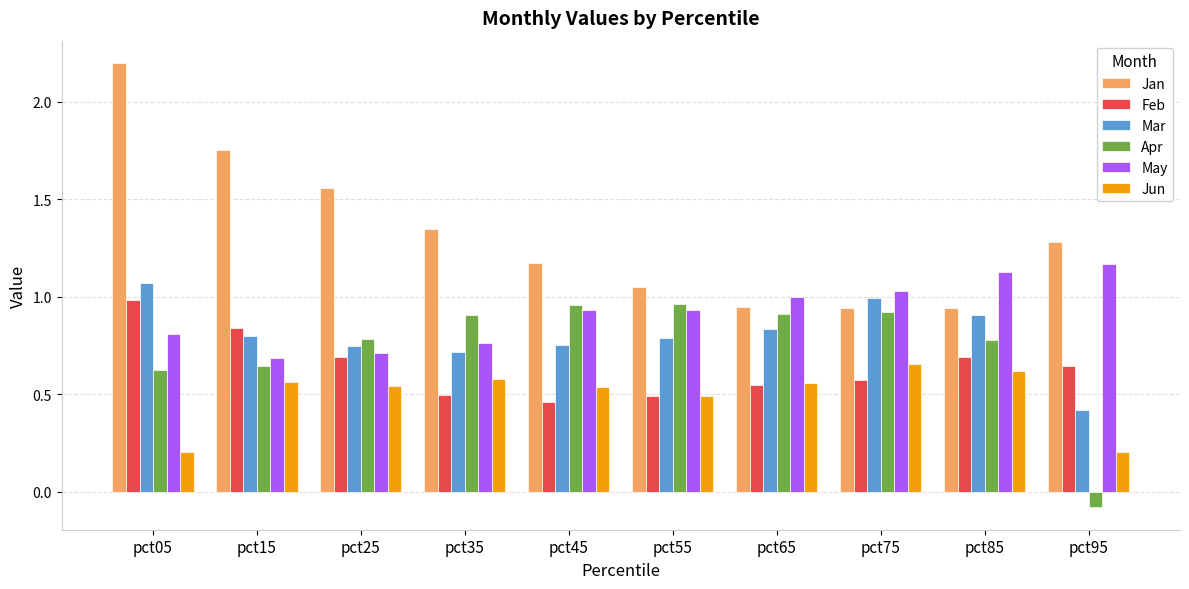

What is the maximum value shown in the chart?

2.2